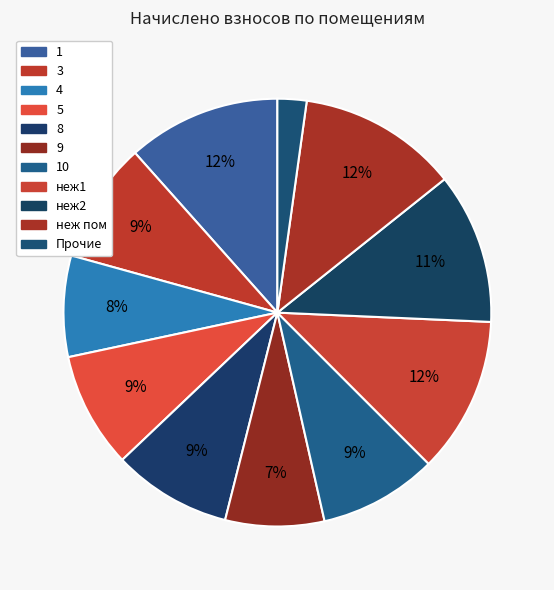

Does any single category account for the majority?

No